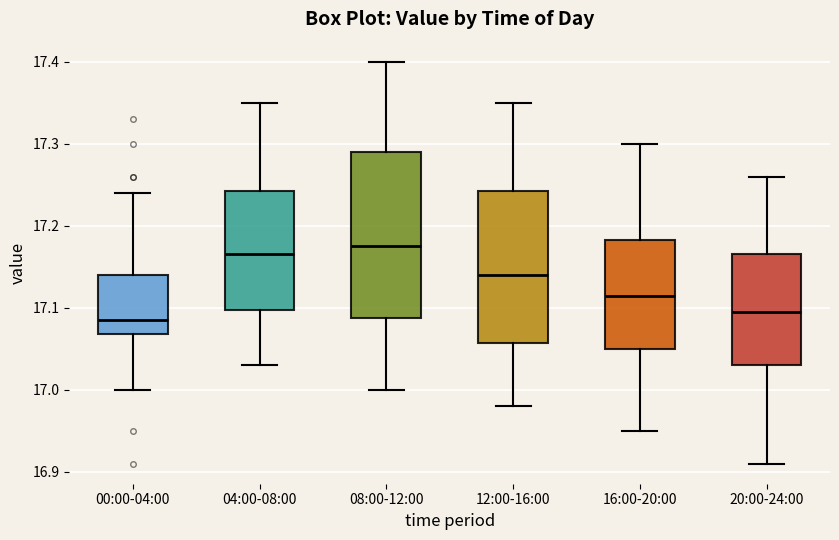

Which box's median line is the highest?

08:00-12:00